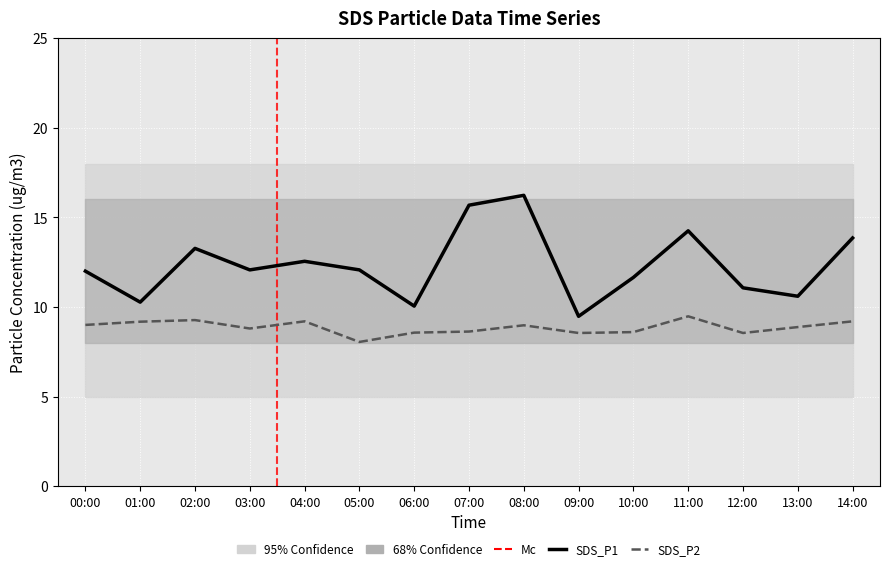

Which series has the largest total across all categories?

SDS_P1